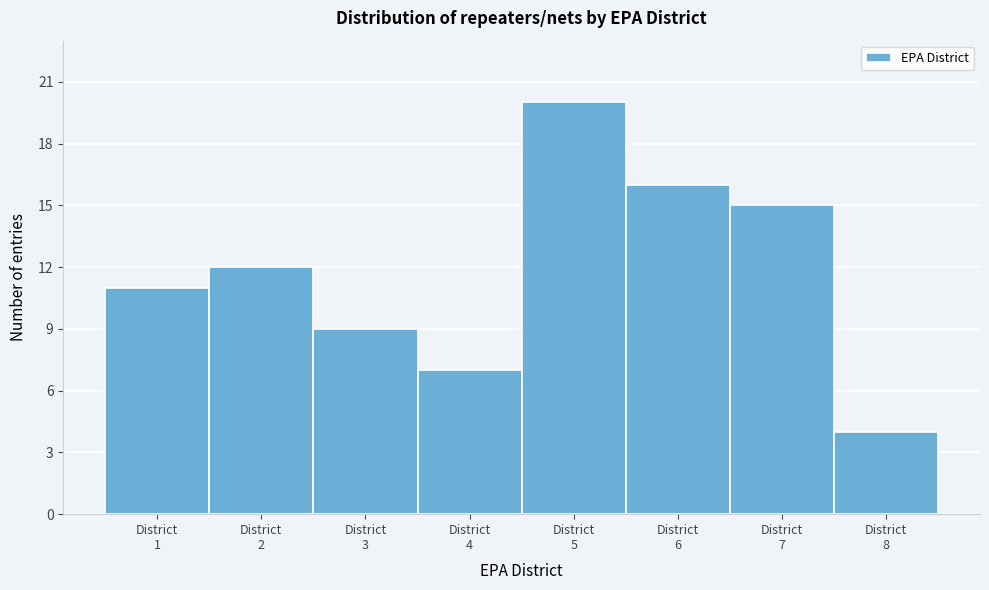

What is the height of the bar covering 0.5 to 1.5 on the x-axis? The values are not printed on the chart, so give them approximately, as read against the axis.

11